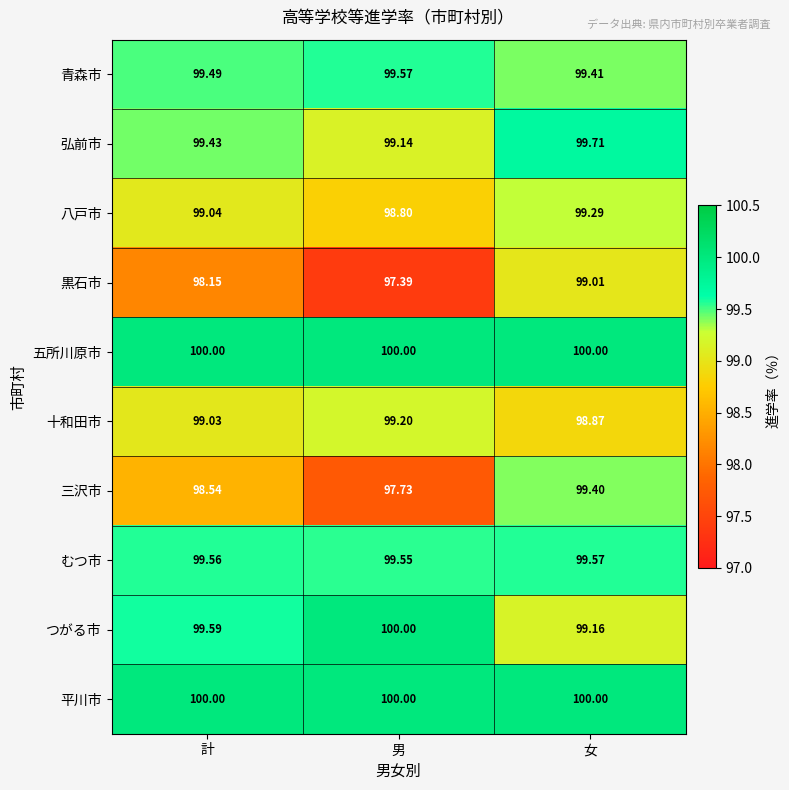

How many data points does each series have?

3